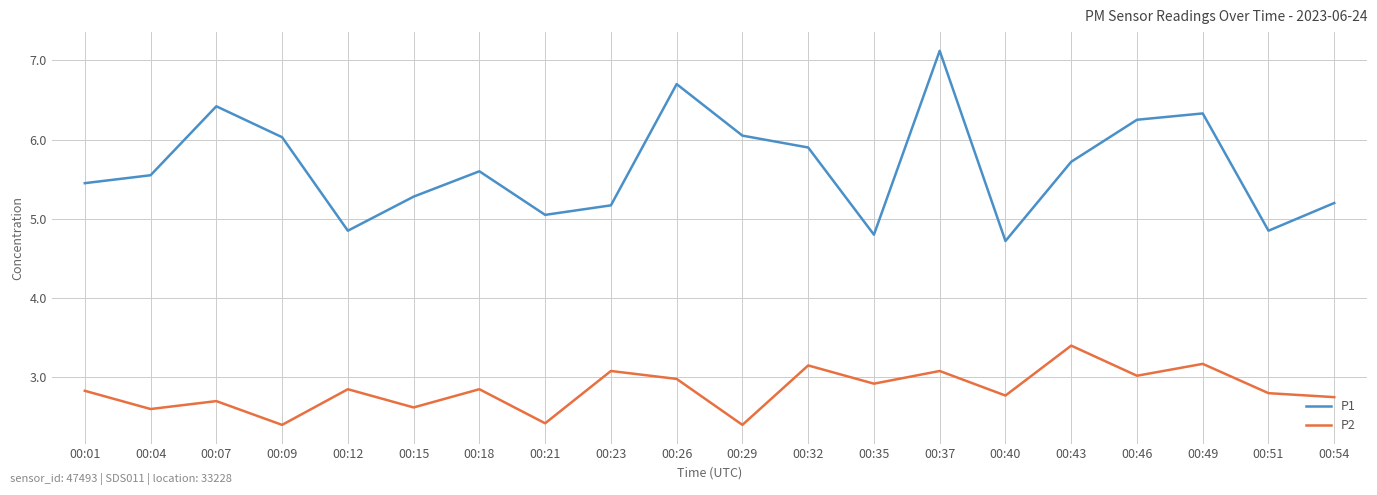

What is the greatest value displayed?

7.1